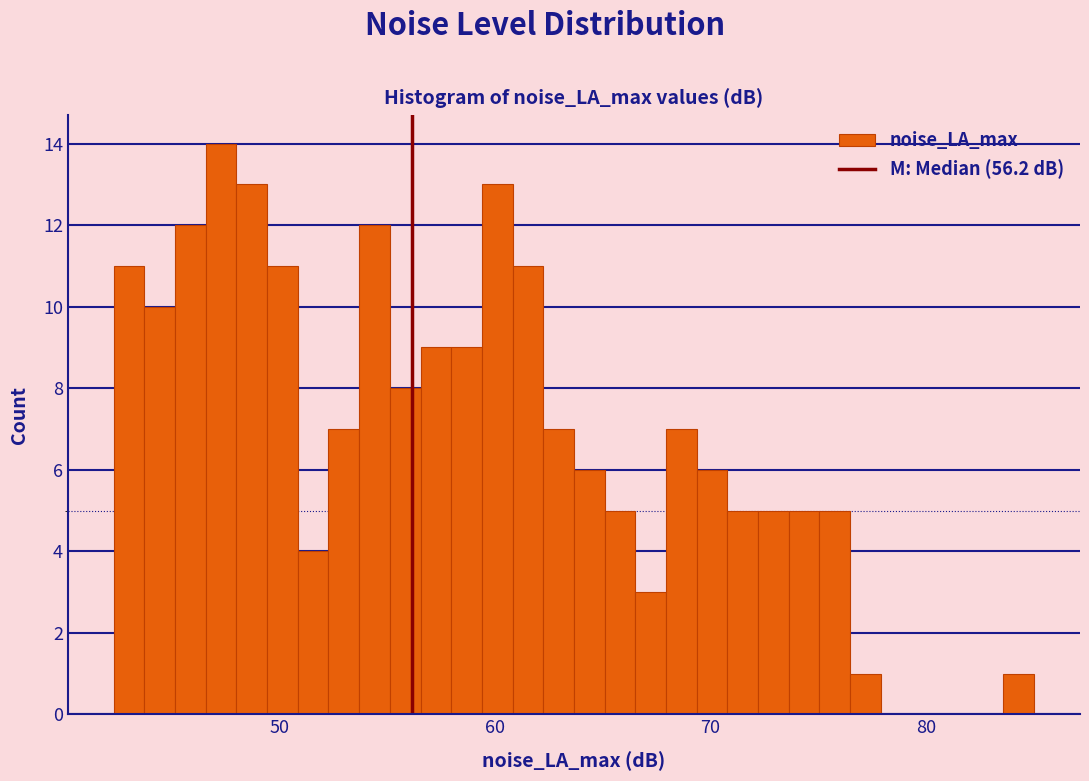

Read against the x-axis, roughly where is the centre of the tallest bar?

47